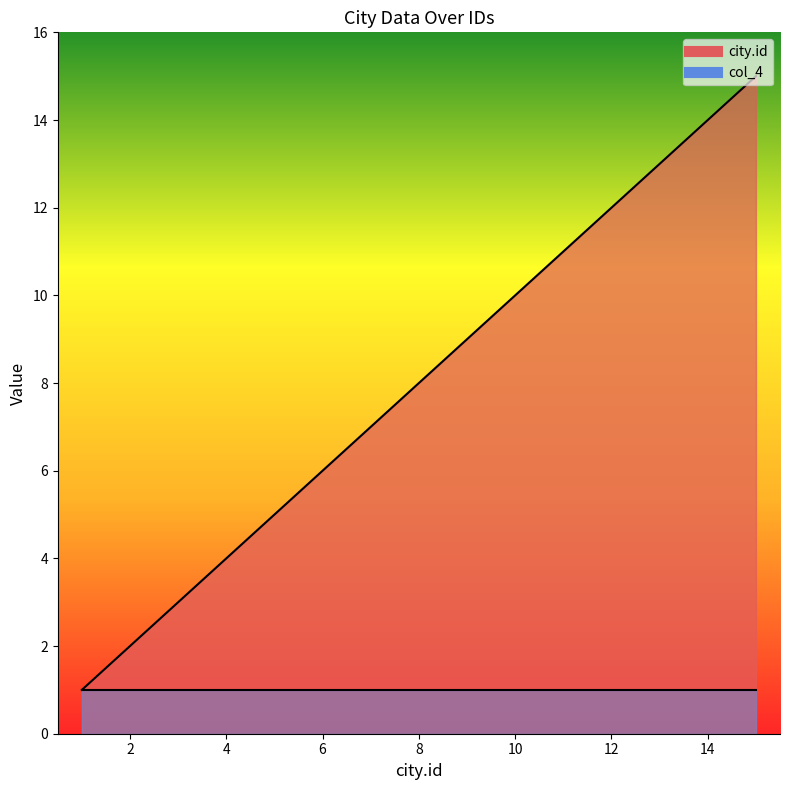

What is the sum of the values at 8 and 15?

23